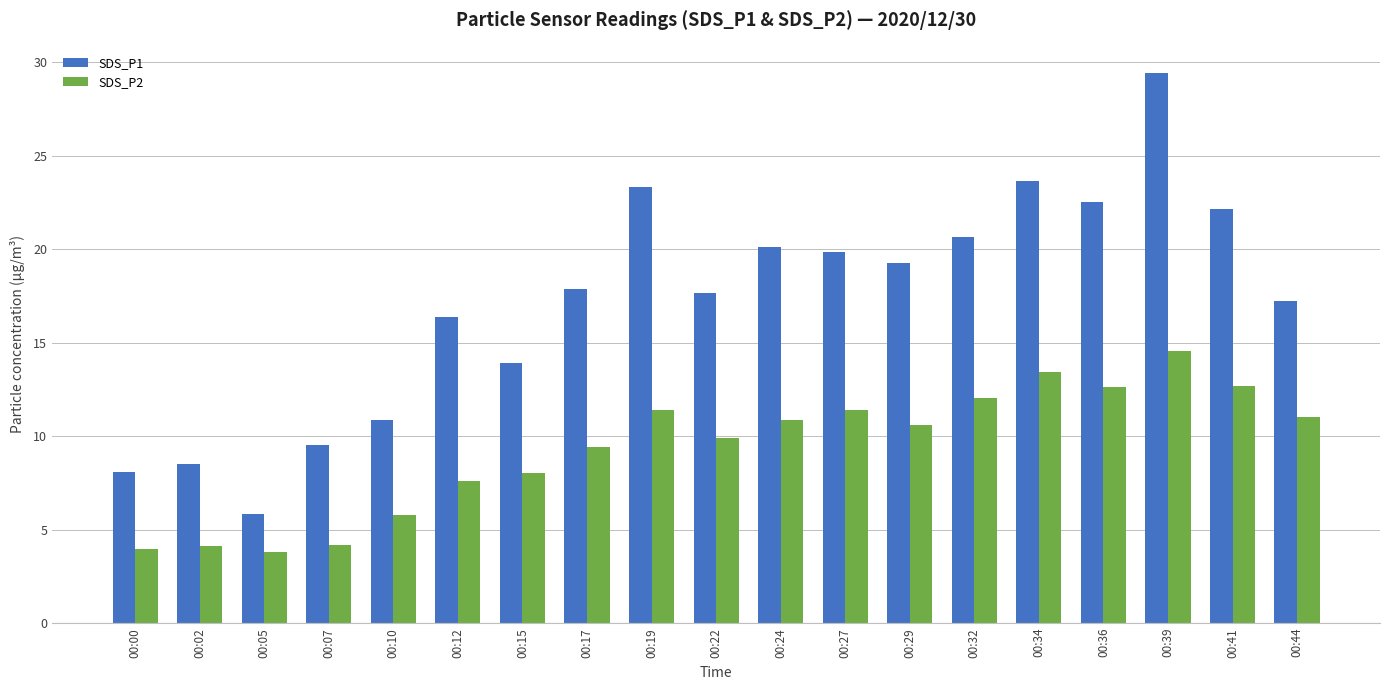

What is the value of the SDS_P1 bar at the 6th from the left?

16.4